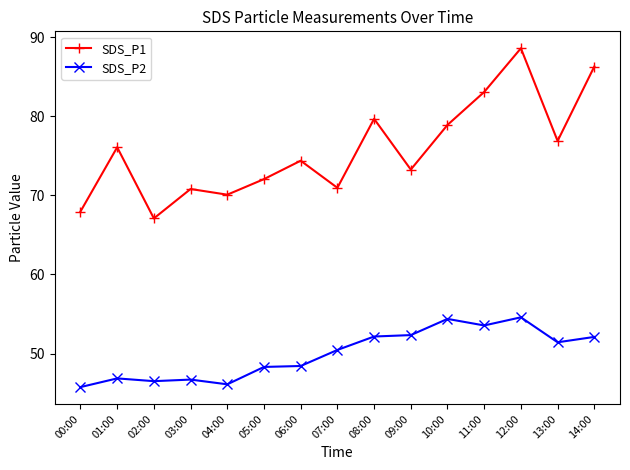

Rank the series by their average value, from highest to lowest.

SDS_P1, SDS_P2